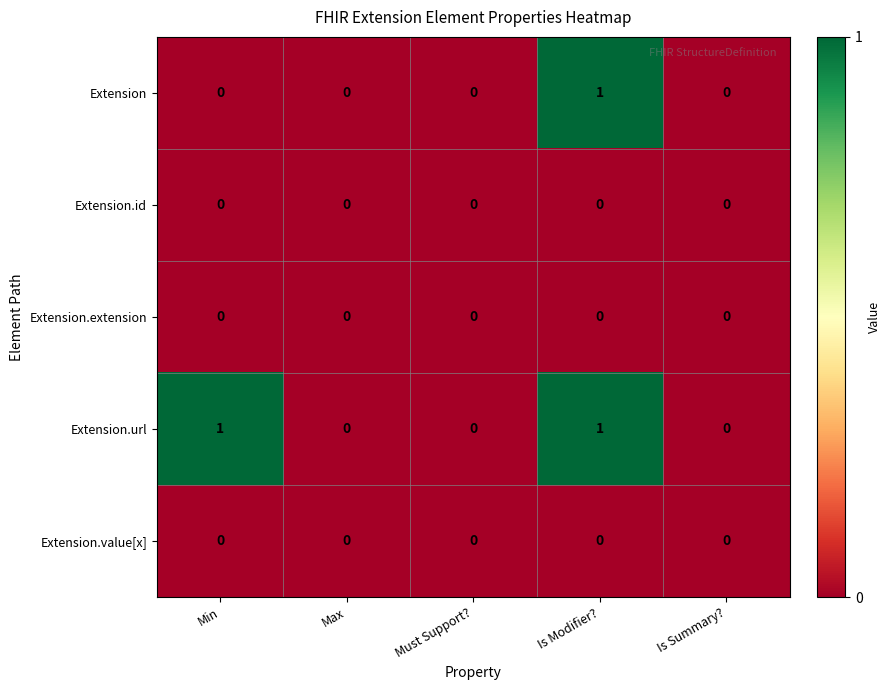

Which category has the highest value in the Extension series?

Is Modifier?